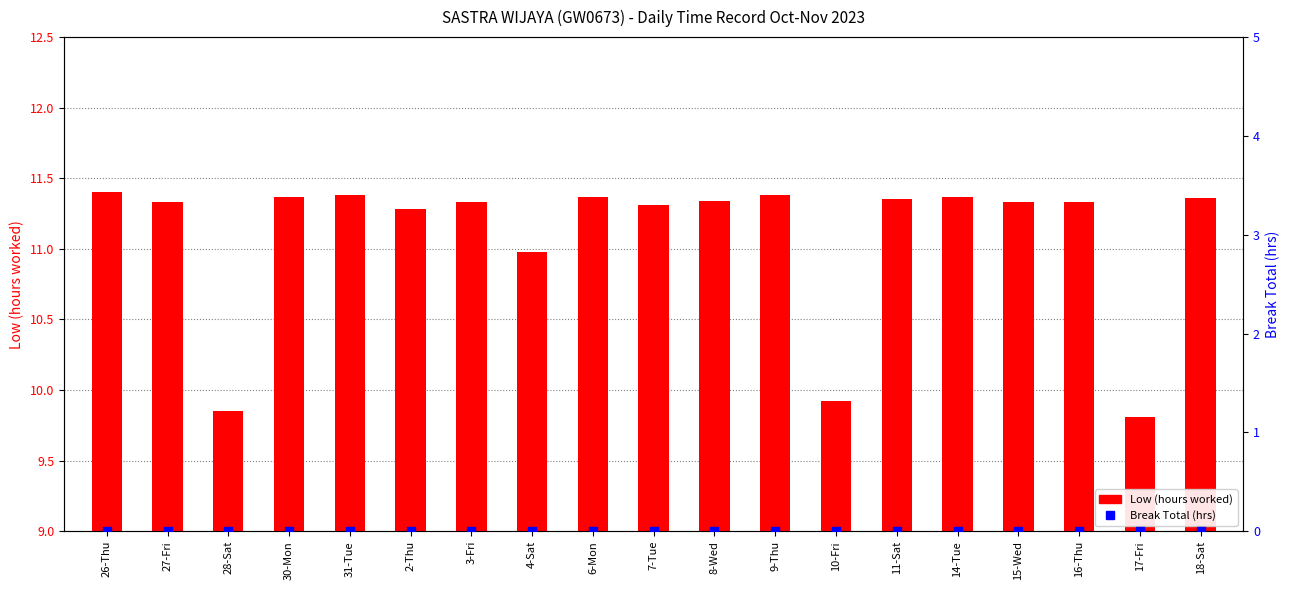

What is the total value across all series at 7-Tue?

11.3